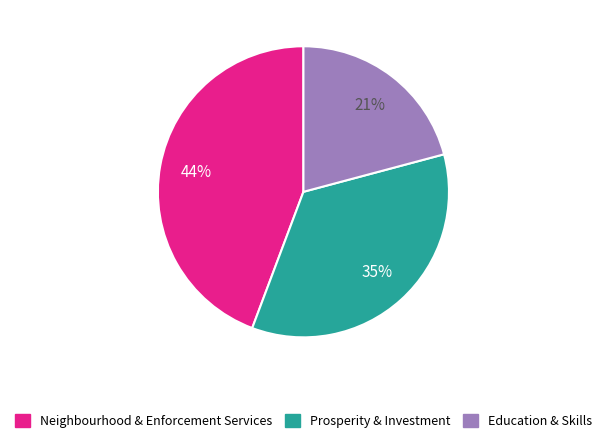

To the nearest percent, what is the difference between the largest and smallest slice percentages?

23%